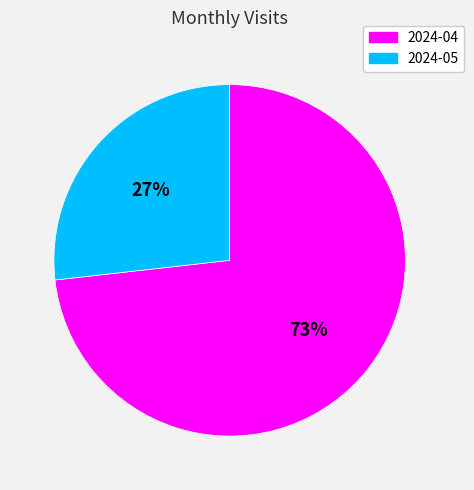

The 2024-05 slice represents 27% of the pie. True or false?

True